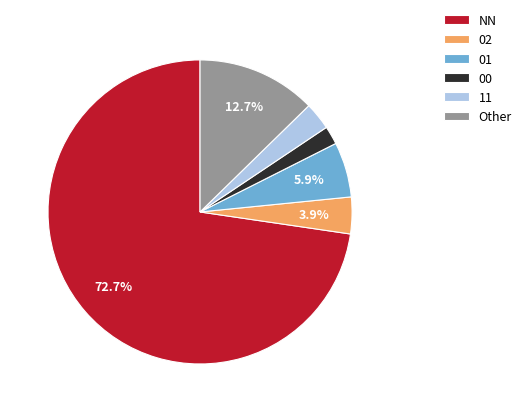

What percentage is the 01 slice, to the nearest percent?

6%